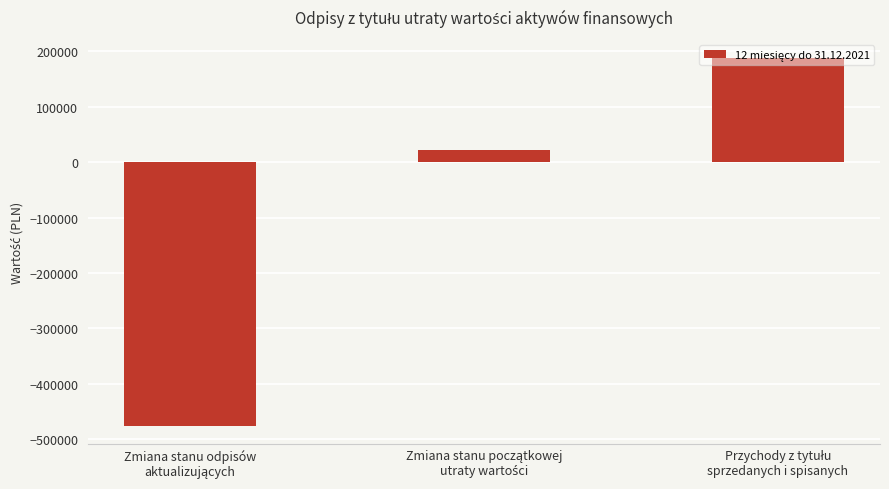

What is the average value?

-88728